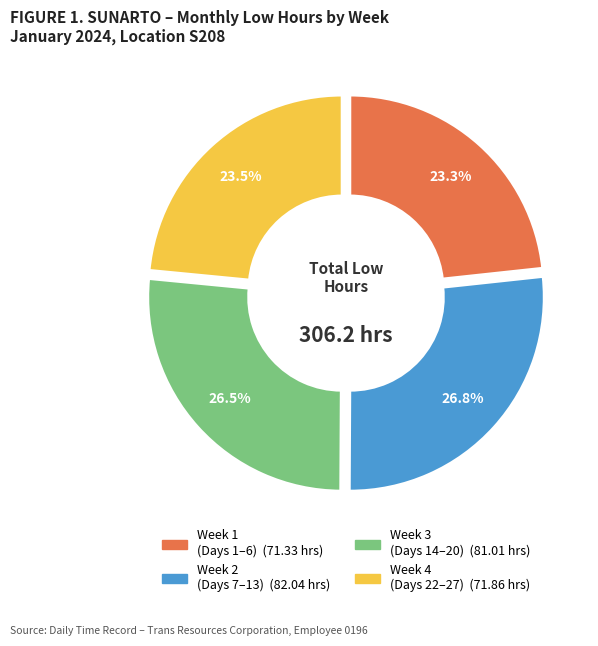

Is there a majority slice in this chart?

No